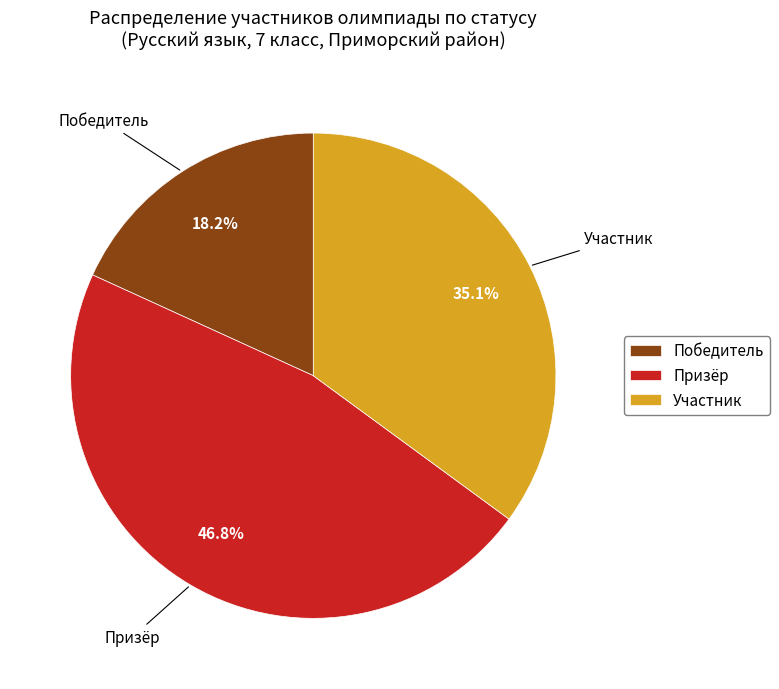

Count the number of slices in the pie.

3